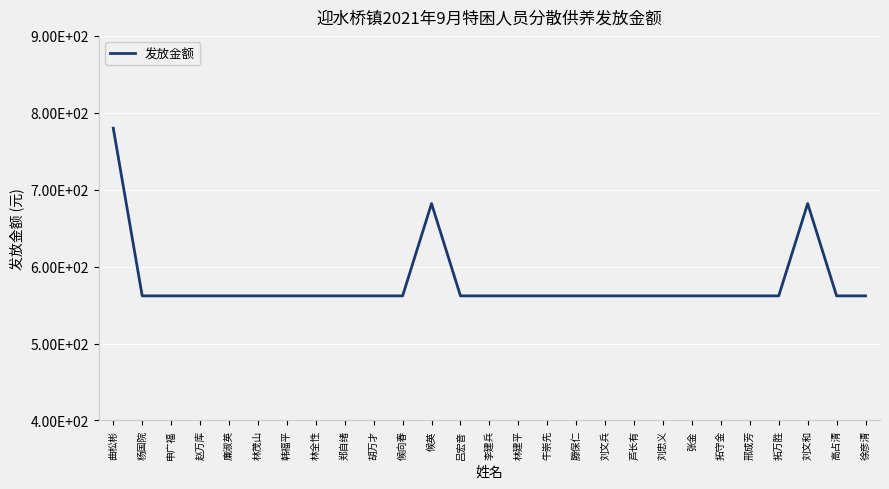

True or false: the data has more than 1 interior local peaks.

True